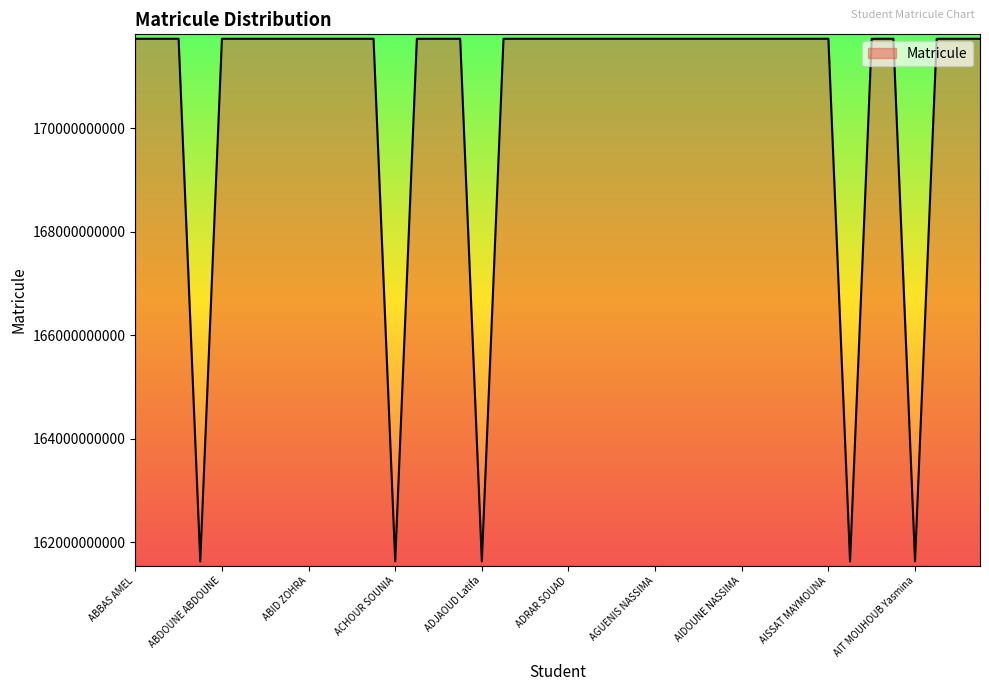

What is the greatest value displayed?

171733017818